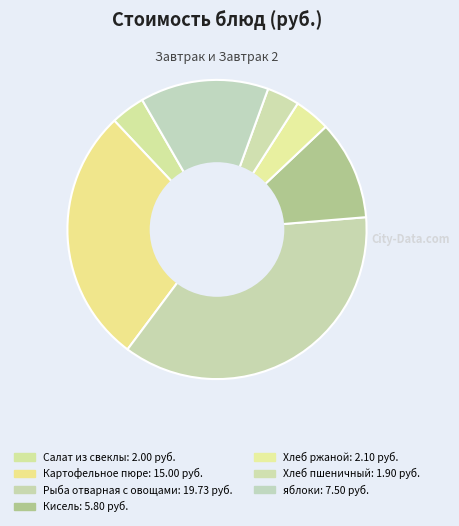

True or false: Рыба отварная с овощами accounts for 31% of the total.

False